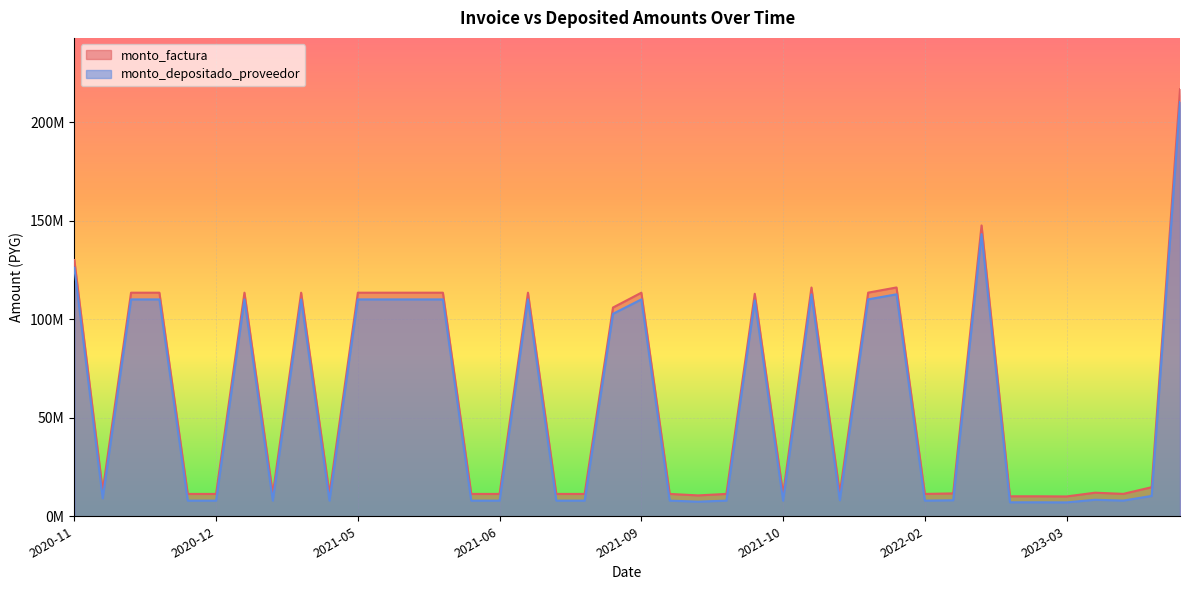

What is the sum of the monto_factura values at 2022-01-14 and 2021-08-10?

222094609